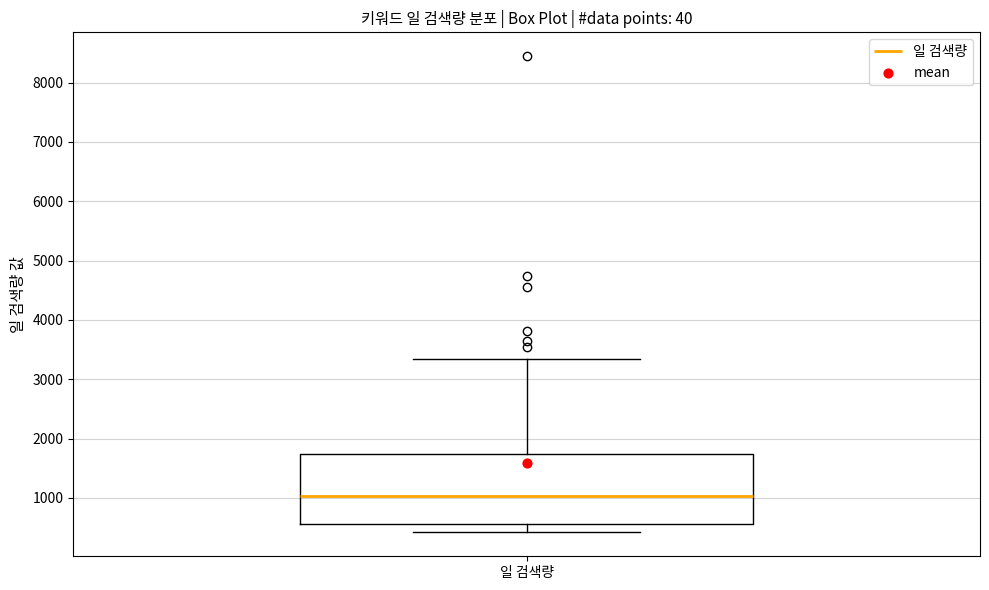

Where does the upper whisker of the box for 일 검색량 end on the y-axis? The values are not printed on the chart, so give them approximately, as read against the axis.

3300